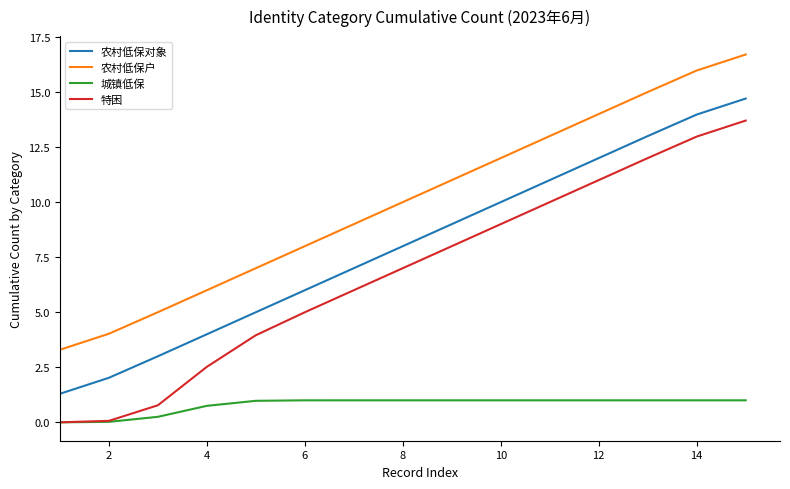

Which series has the largest range (max minus min)?

特困